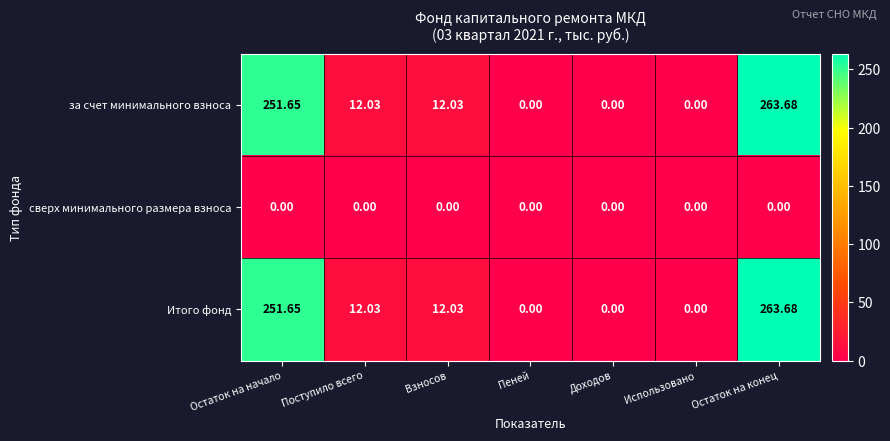

Is the value of за счет минимального взноса at Остаток на начало greater than the value of сверх минимального размера взноса at Поступило всего?

Yes